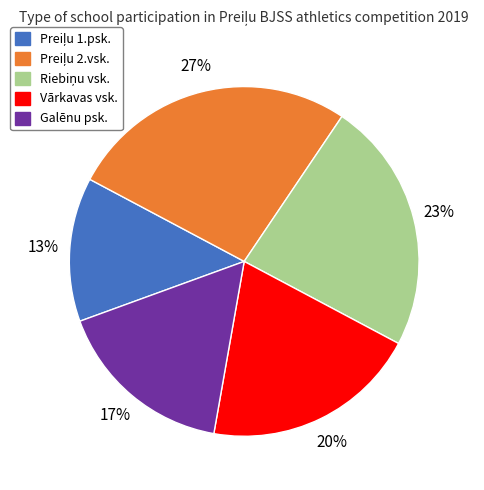

To the nearest percent, what percentage of the pie is Vārkavas vsk.?

20%